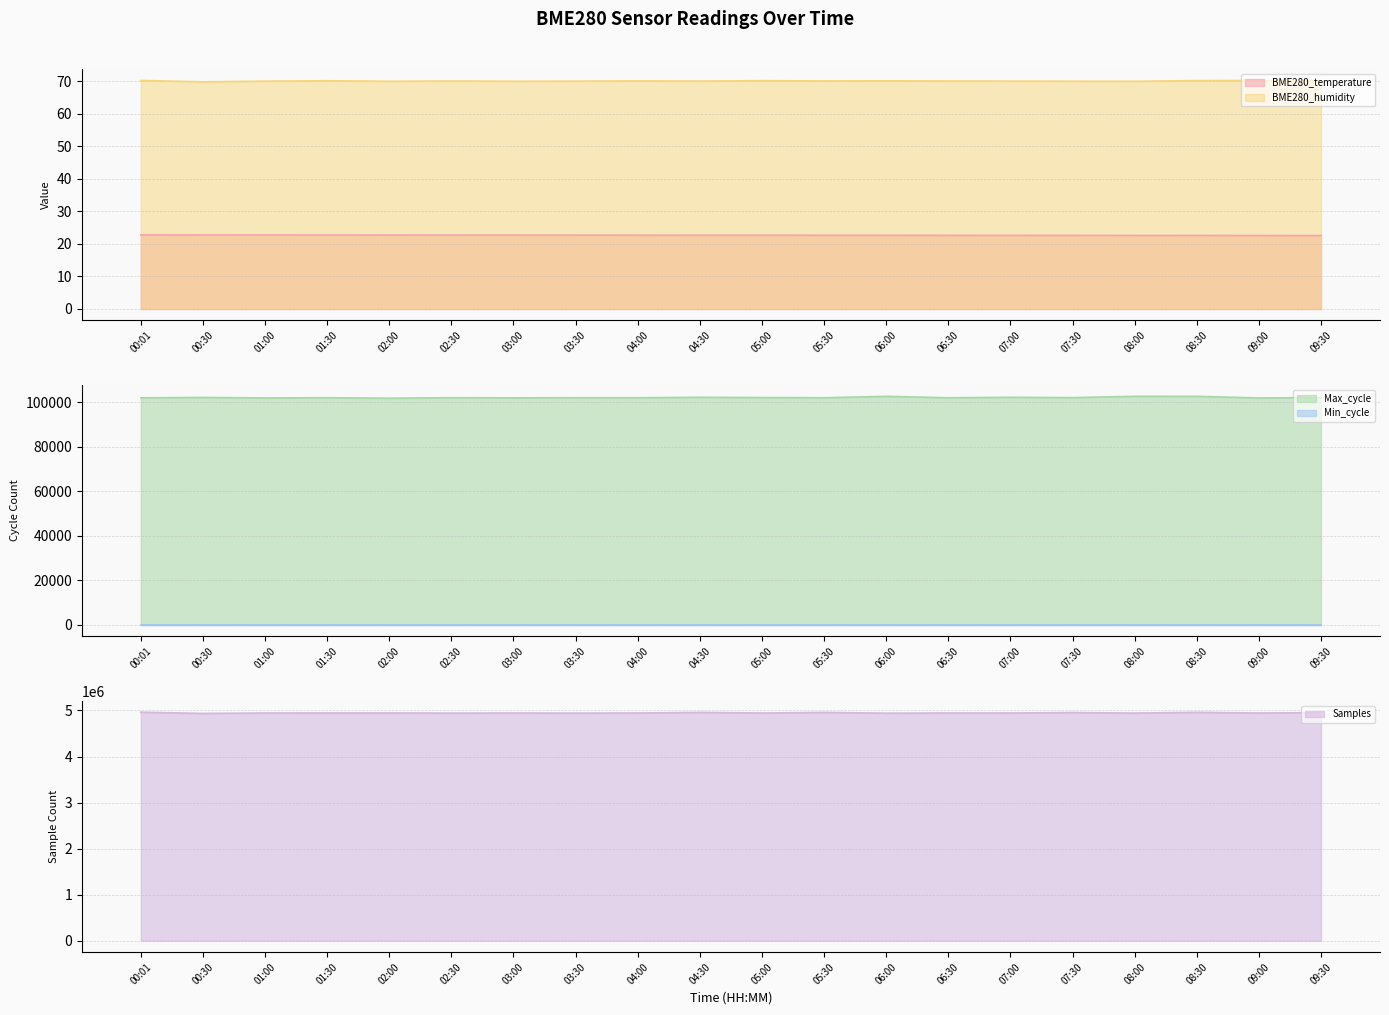

Is it true that BME280_humidity equals 70.2 at 06:00?

True